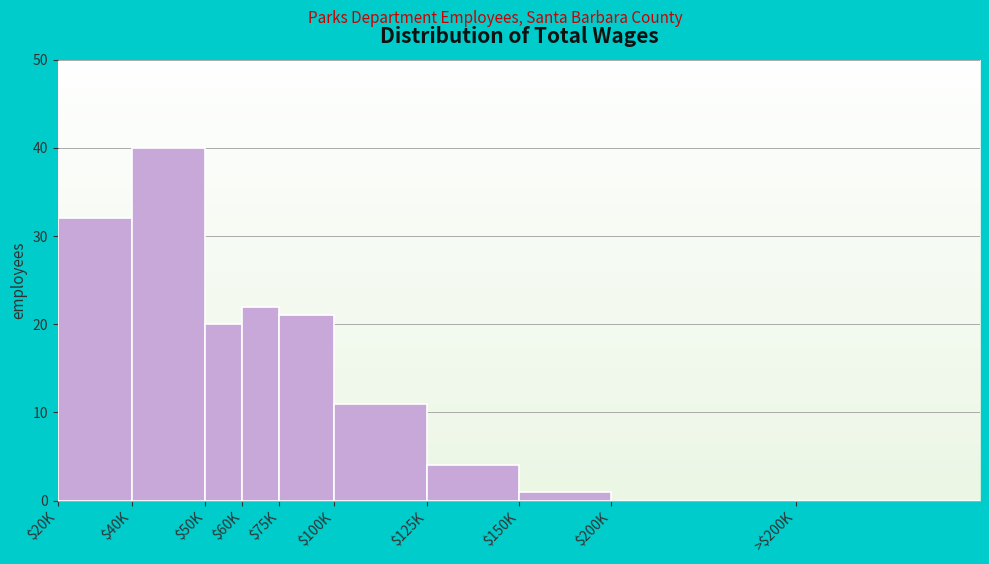

What is the greatest value displayed?

40